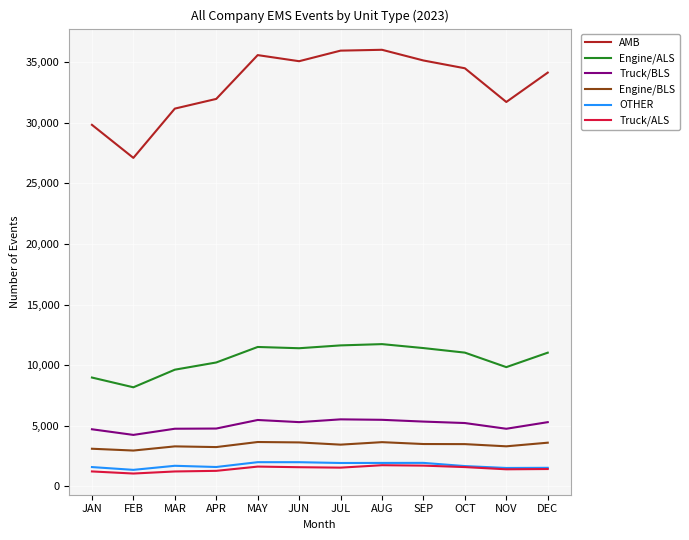

Where is the first local minimum for Engine/ALS?

FEB